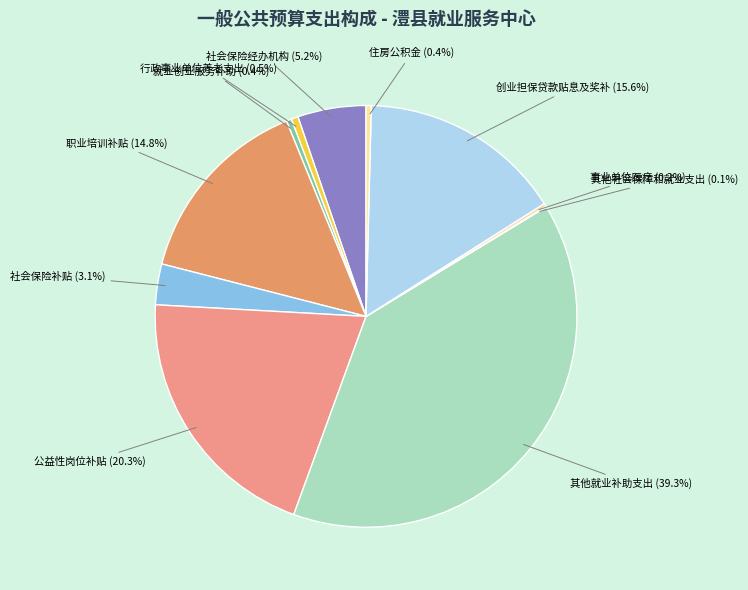

Which category has the biggest portion of the pie?

其他就业补助支出